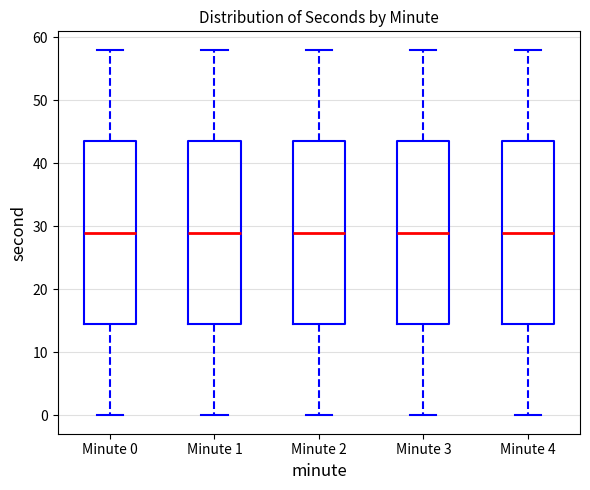

Reading left to right, read every box against the y-axis: the position of its median line, the range the box covers, and the ends of its whiskers. The values are not printed on the chart, so give them approximately, as read against the axis.

Minute 0: median 29, box 15 to 44, whiskers 0 to 58
Minute 1: median 29, box 15 to 44, whiskers 0 to 58
Minute 2: median 29, box 15 to 44, whiskers 0 to 58
Minute 3: median 29, box 15 to 44, whiskers 0 to 58
Minute 4: median 29, box 15 to 44, whiskers 0 to 58